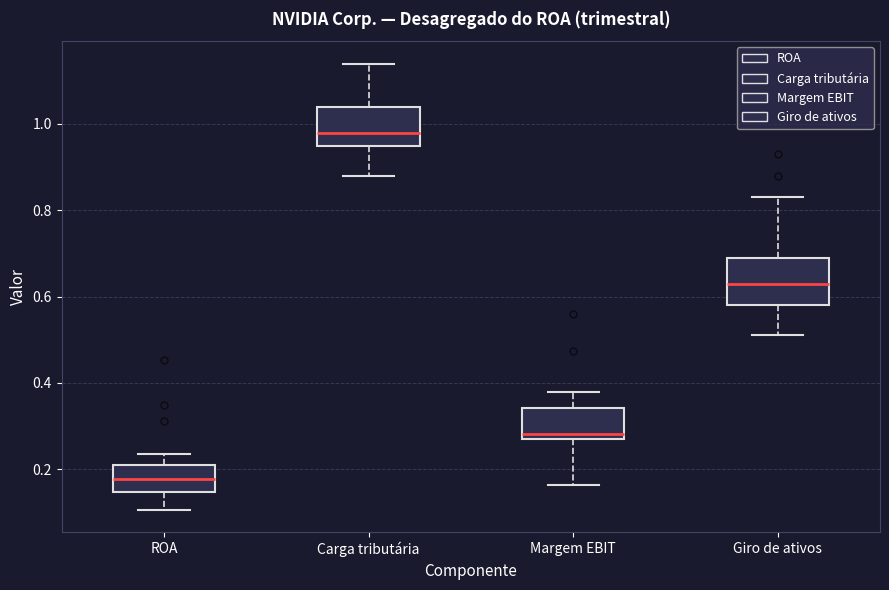

Which box has the lowest median line?

ROA